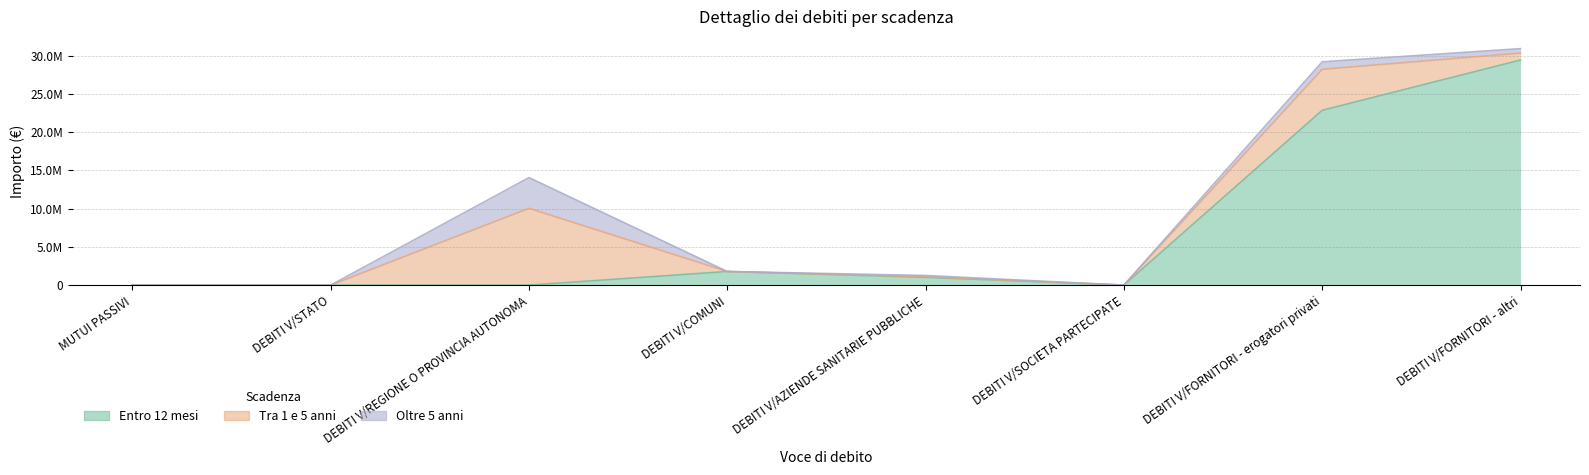

What is the average value of the Entro 12 mesi series?

6883084